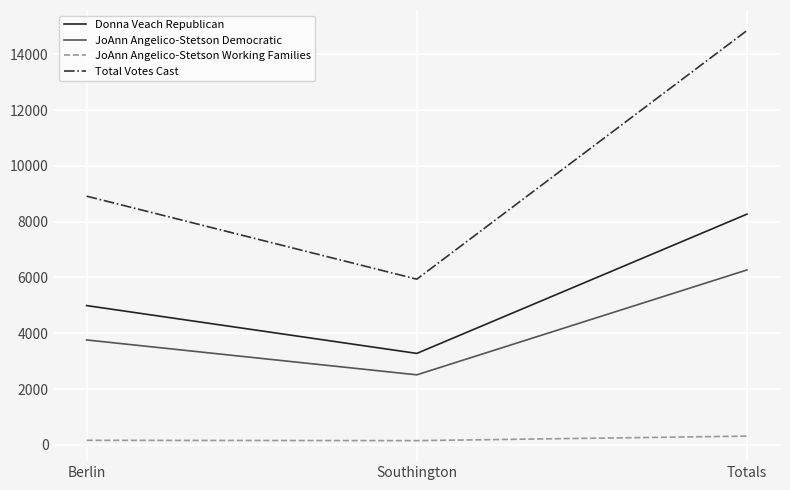

What is the greatest value displayed?

14849